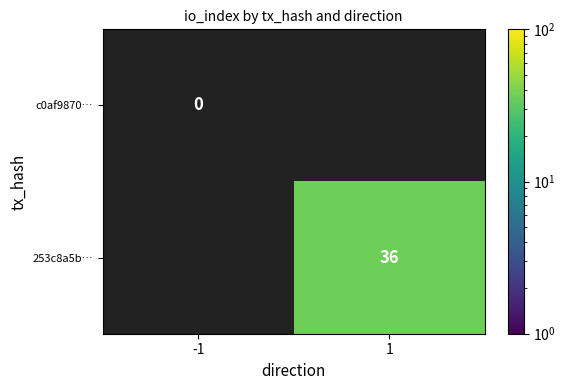

At how many categories does at least one series exceed 30?

1